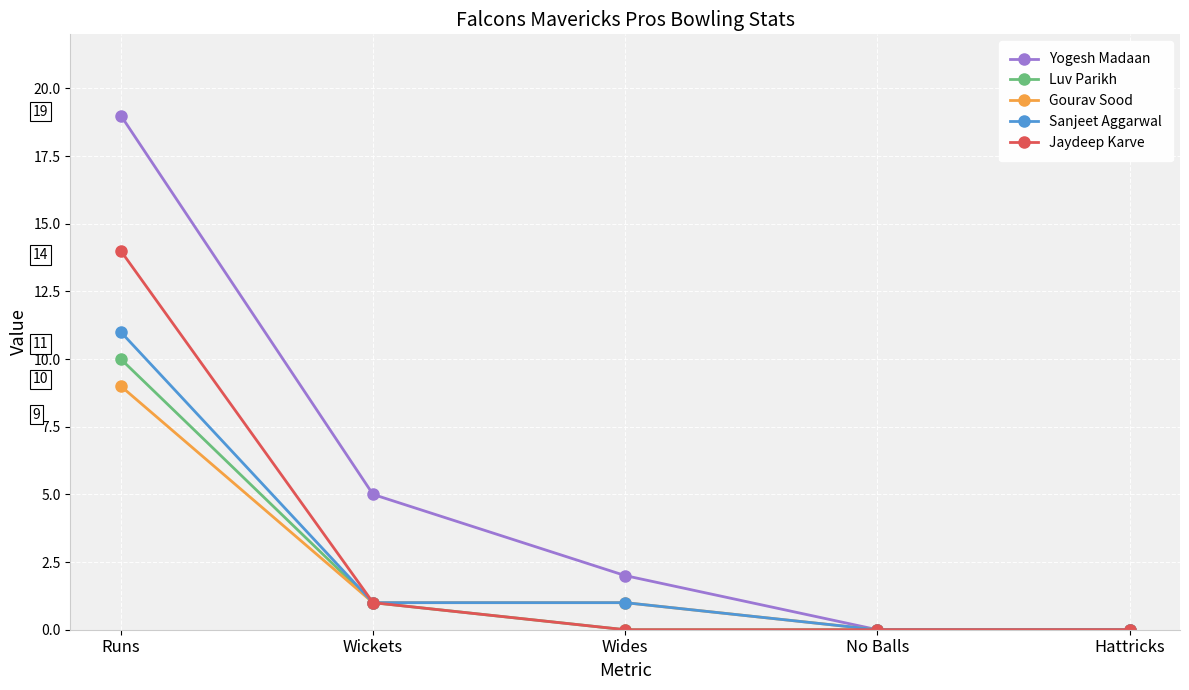

Reading left to right, transcribe all the data shown in this chart.

Yogesh Madaan: Runs=19	Wickets=5	Wides=2	No Balls=0	Hattricks=0
Luv Parikh: Runs=10	Wickets=1	Wides=0	No Balls=0	Hattricks=0
Gourav Sood: Runs=9	Wickets=1	Wides=1	No Balls=0	Hattricks=0
Sanjeet Aggarwal: Runs=11	Wickets=1	Wides=1	No Balls=0	Hattricks=0
Jaydeep Karve: Runs=14	Wickets=1	Wides=0	No Balls=0	Hattricks=0